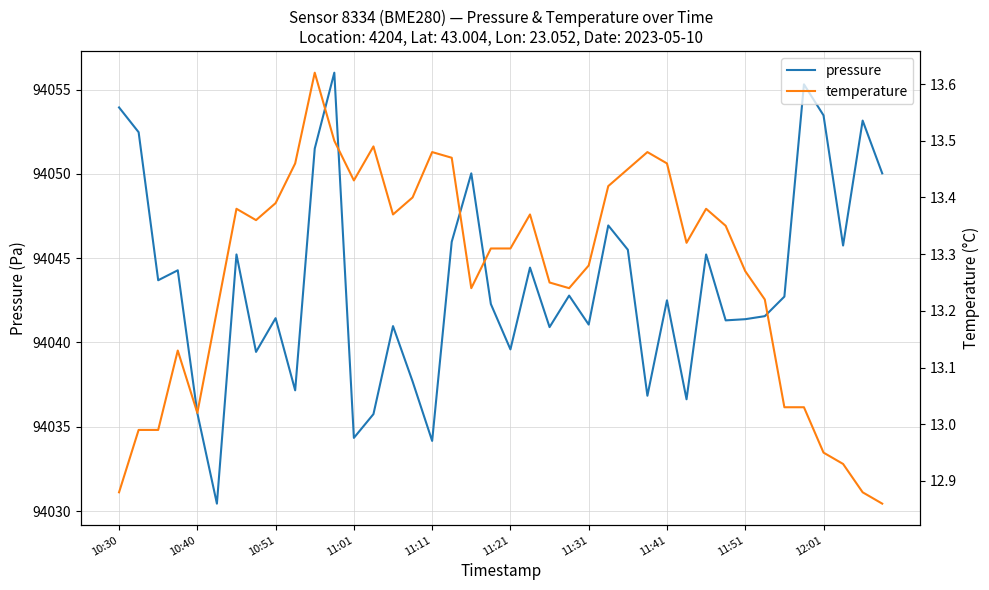

In temperature, how many points are higher than both neighbors (excluding endpoints)?

8